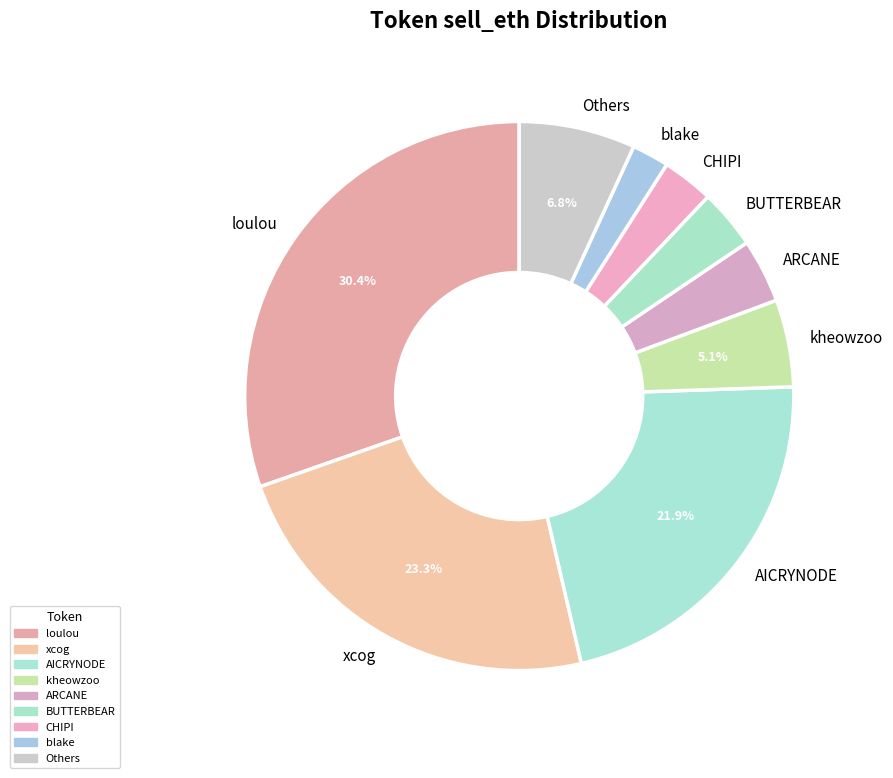

How many slices are in this pie chart?

9